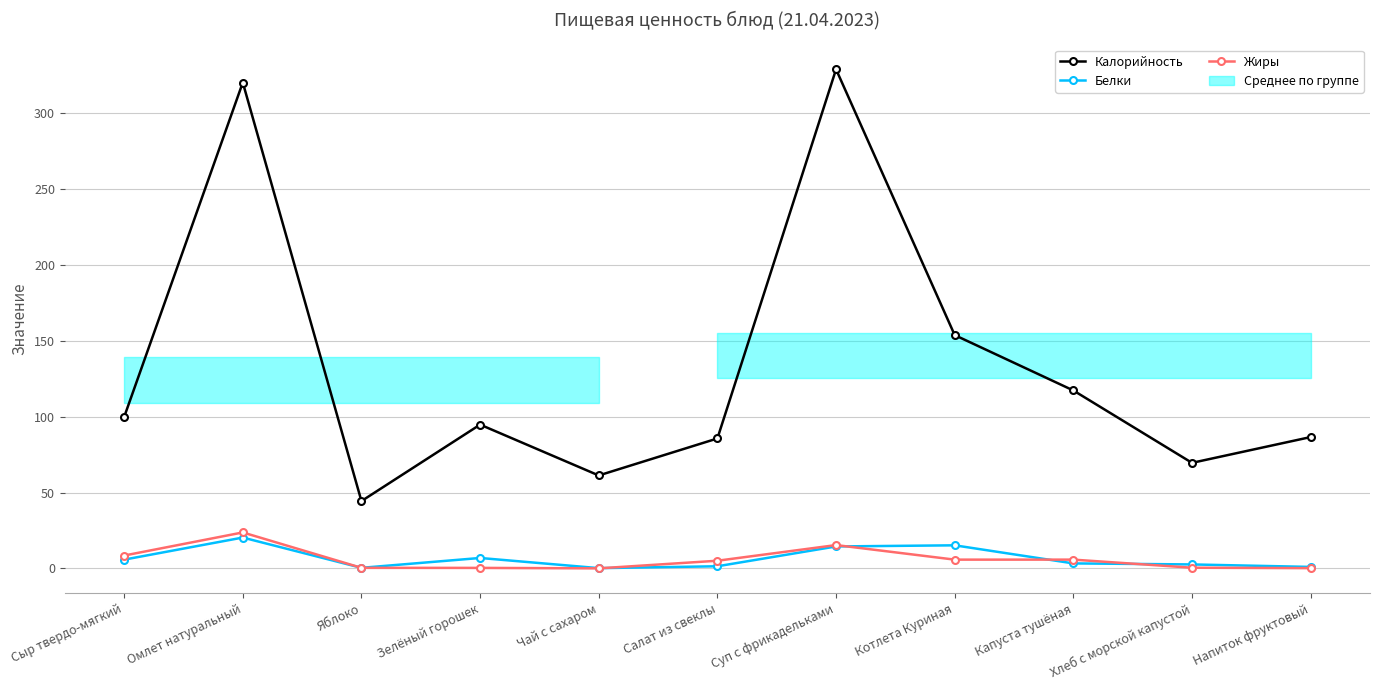

Reading left to right, transcribe all the data shown in this chart.

Калорийность: Сыр твердо-мягкий=99.8	Омлет натуральный=320.3	Яблоко=44.4	Зелёный горошек=94.8	Чай с сахаром=61.3	Салат из свеклы=85.7	Суп с фрикадельками=329.0	Котлета Куриная=153.8	Капуста тушёная=117.3	Хлеб с морской капустой=69.6	Напиток фруктовый=86.6
Белки: Сыр твердо-мягкий=5.8	Омлет натуральный=20.4	Яблоко=0.4	Зелёный горошек=6.9	Чай с сахаром=0.2	Салат из свеклы=1.4	Суп с фрикадельками=14.5	Котлета Куриная=15.2	Капуста тушёная=3.3	Хлеб с морской капустой=2.6	Напиток фруктовый=1.0
Жиры: Сыр твердо-мягкий=8.5	Омлет натуральный=23.7	Яблоко=0.4	Зелёный горошек=0.4	Чай с сахаром=0.1	Салат из свеклы=5.1	Суп с фрикадельками=15.4	Котлета Куриная=5.8	Капуста тушёная=5.8	Хлеб с морской капустой=0.5	Напиток фруктовый=0.2